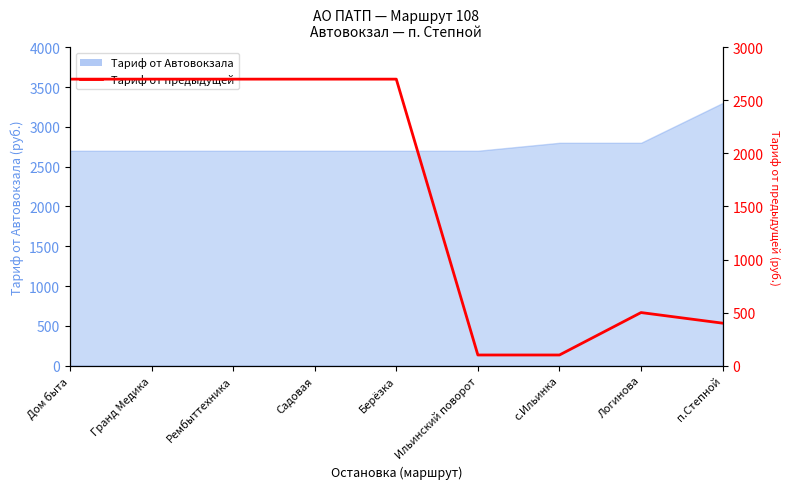

Reading left to right, extract all data points from this chart.

Дом быта=2700	Гранд Медика=2700	Рембыттехника=2700	Садовая=2700	Берёзка=2700	Ильинский поворот=100	с.Ильинка=100	Логинова=500	п.Степной=400